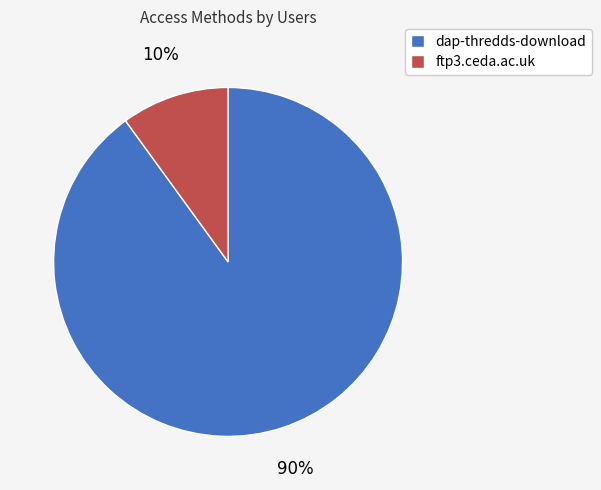

What is the smallest slice in the pie chart?

ftp3.ceda.ac.uk